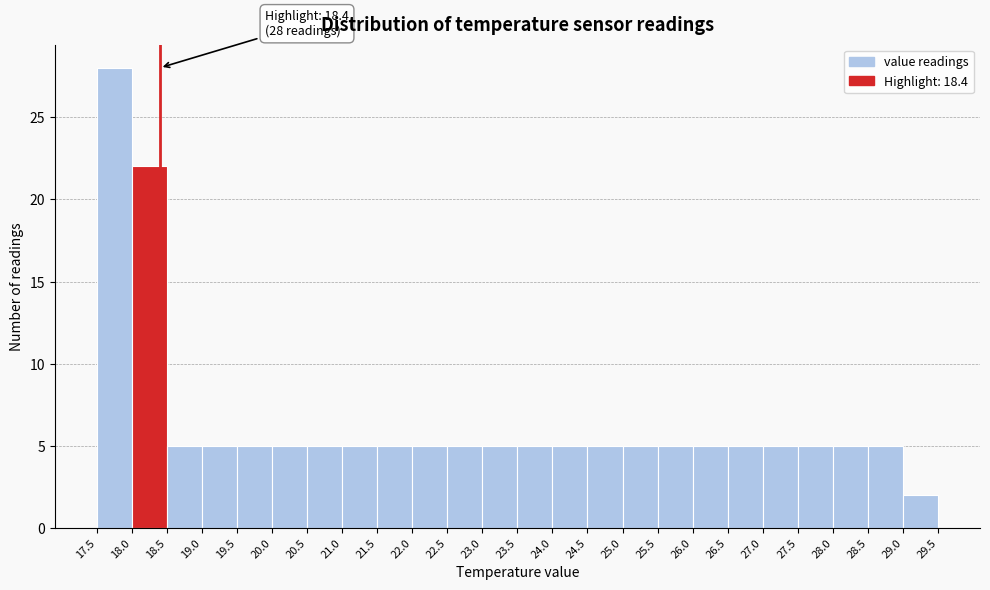

Over which range of the x-axis is the bar tallest?

17.5 to 18.0